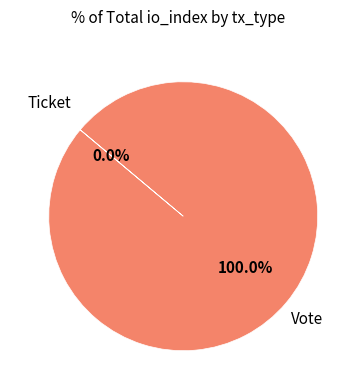

True or false: Ticket accounts for 1% of the total.

False